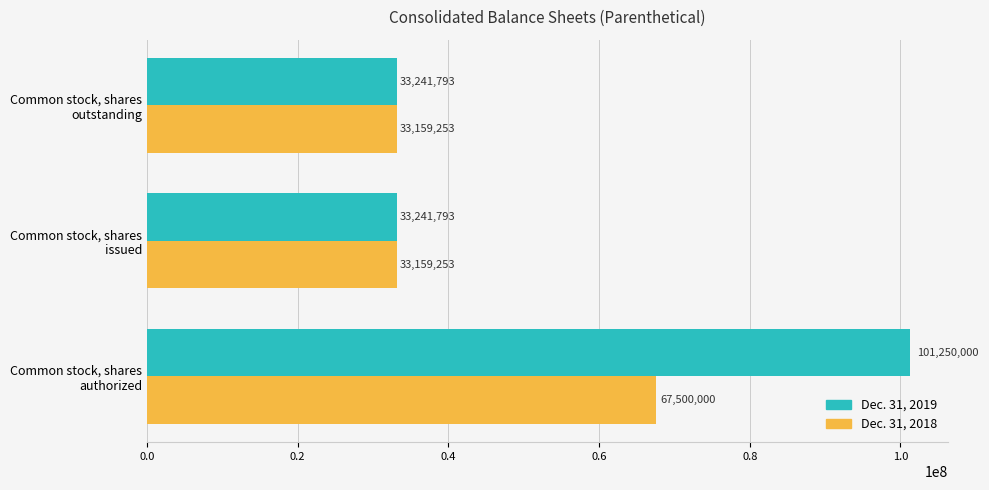

What is the minimum value for Dec. 31, 2018?

33159253